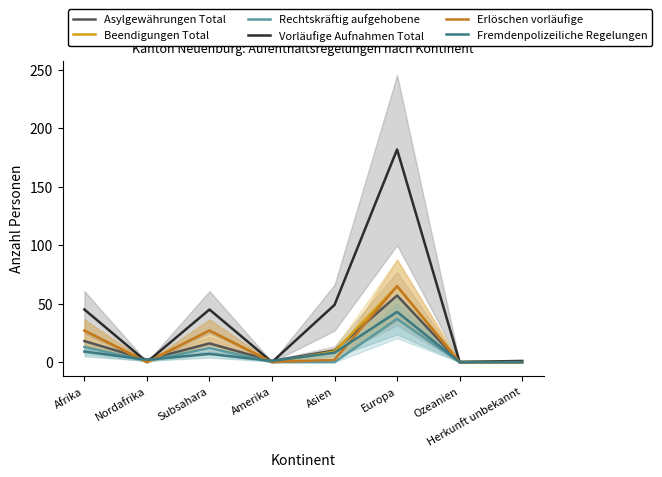

What position from the right is Herkunft unbekannt?

1